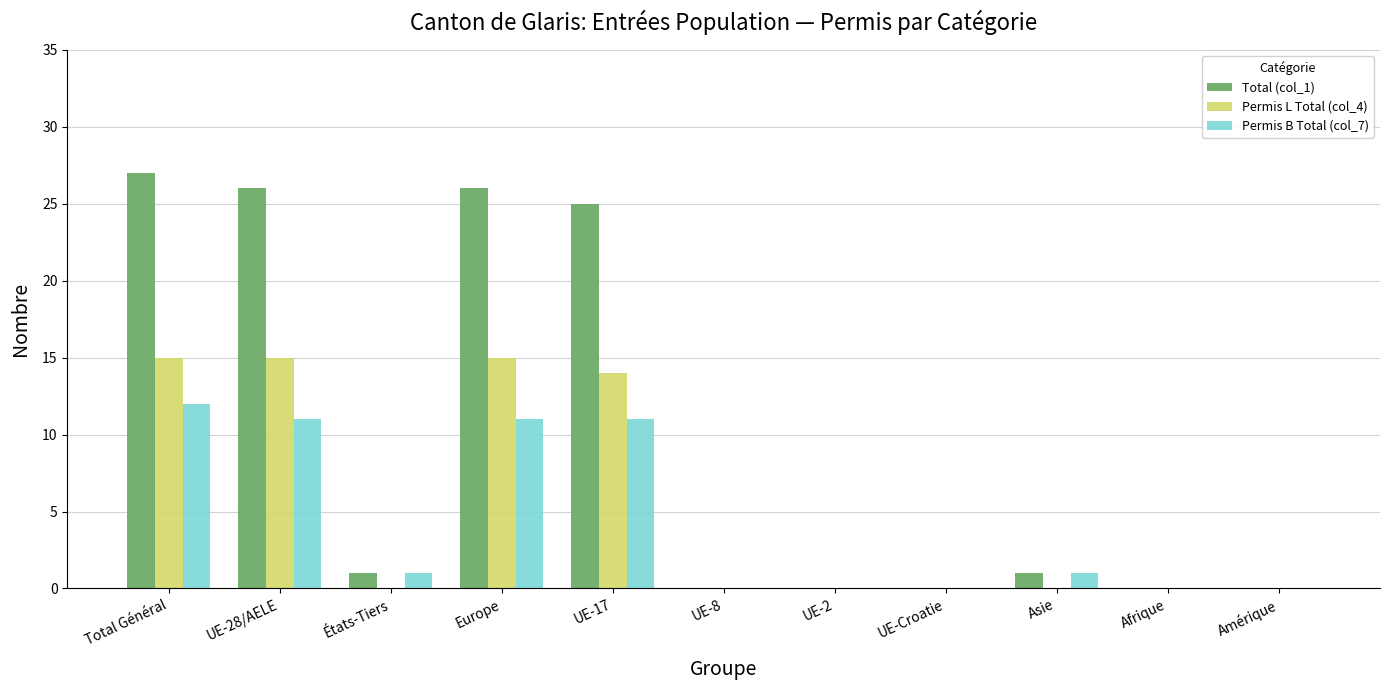

The value of Permis L Total (col_4) at UE-2 is 0. True or false?

True